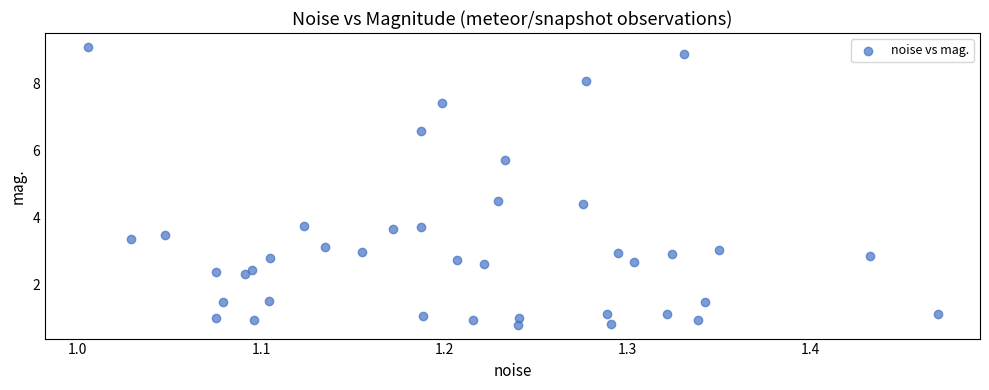

What is the range of Y values (max minus min)?

8.3